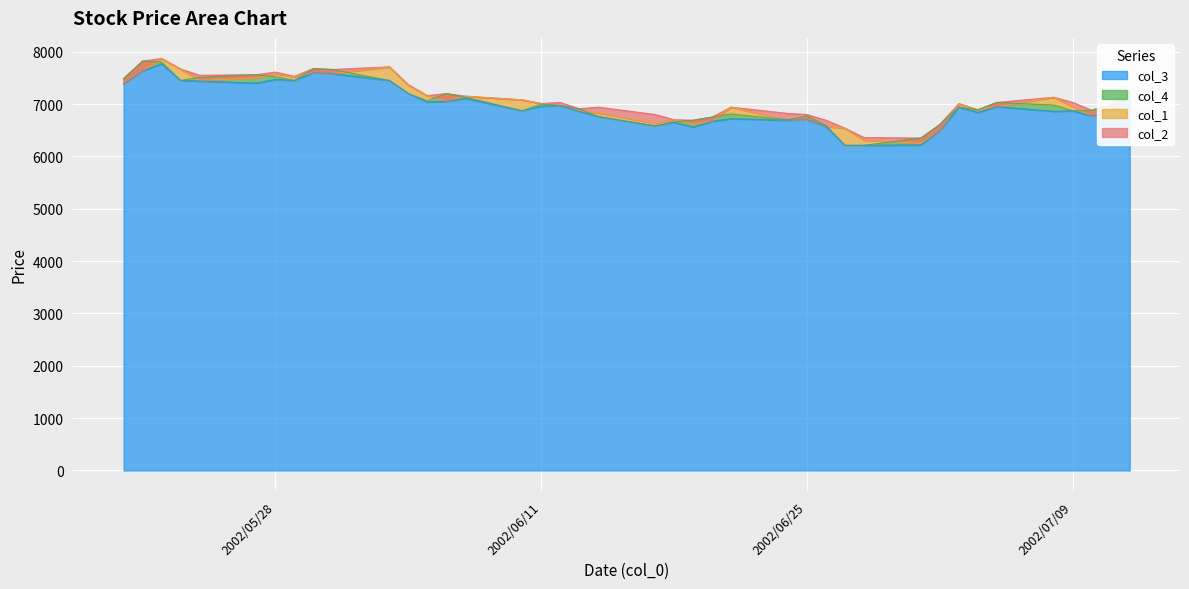

What is the sum of all col_1 values?

281800